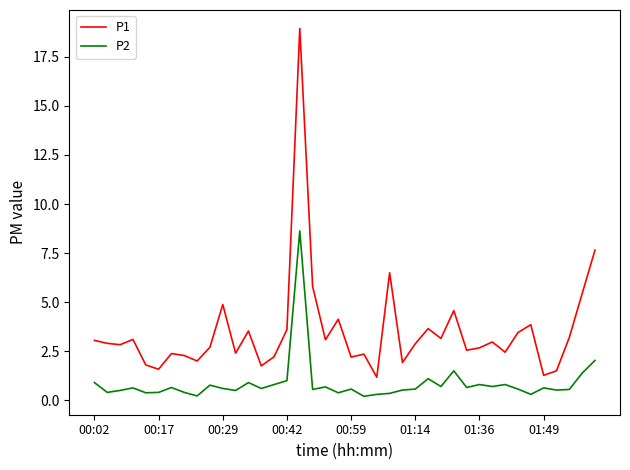

Which series has the largest range (max minus min)?

P1